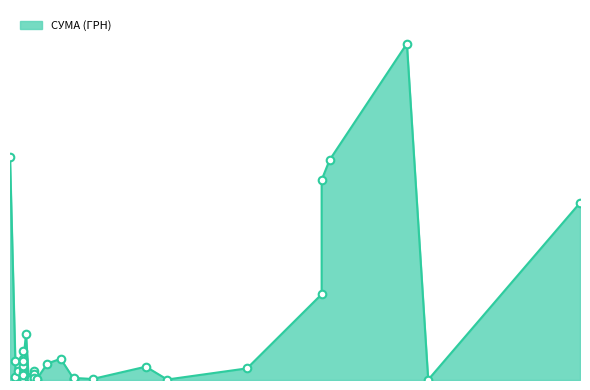

What is the ratio of the value at 08.04.2016 to the value at 12.04.2016?

2.2